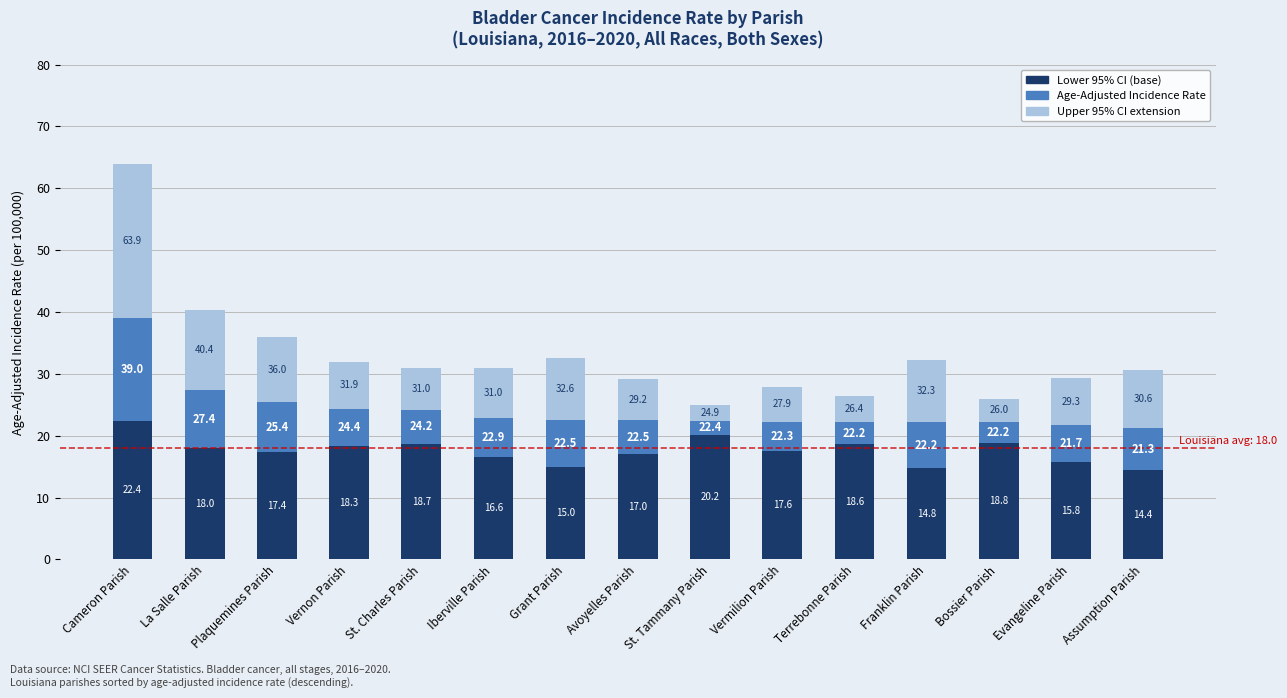

Does the chart contain any negative values?

No